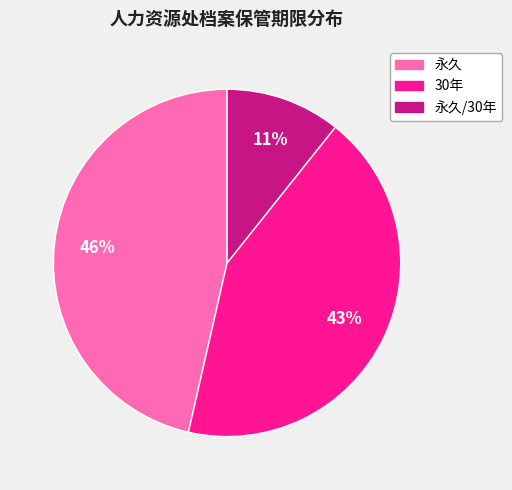

To the nearest percent, what is the average slice percentage?

33%